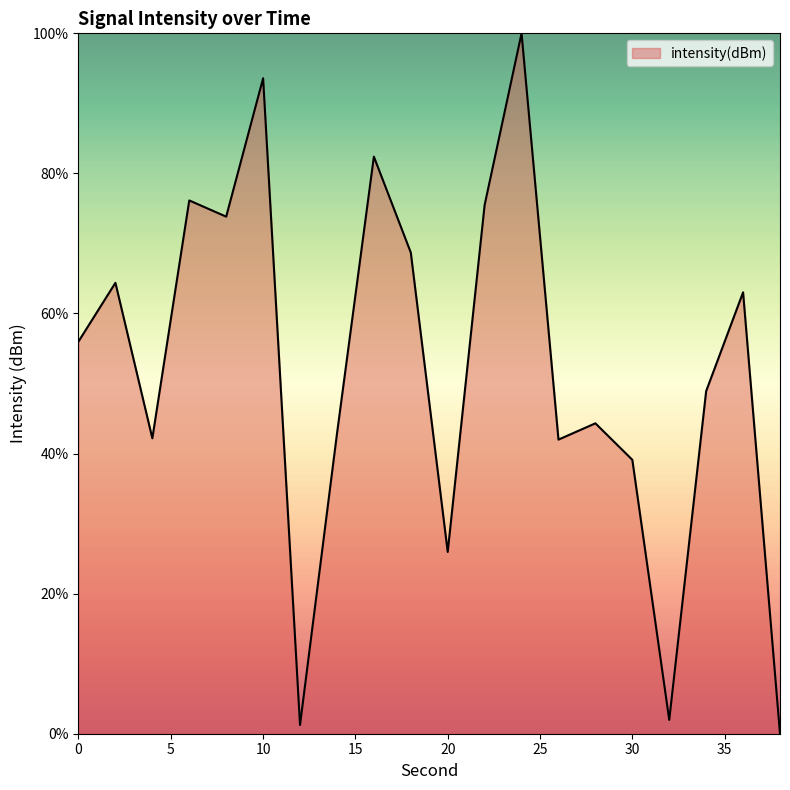

What is the difference between the maximum and minimum values?

100.0